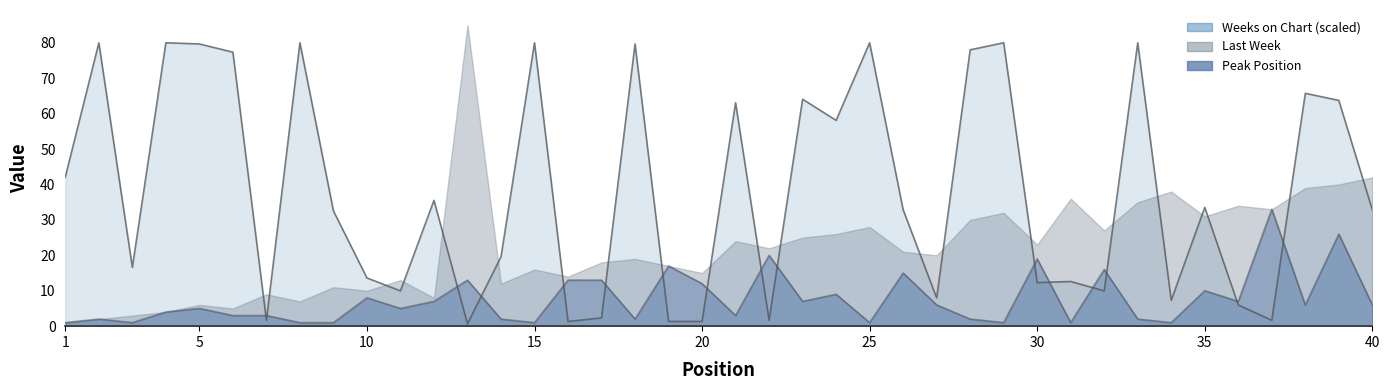

True or false: Peak Position has a value of 10.4 at 27.

False